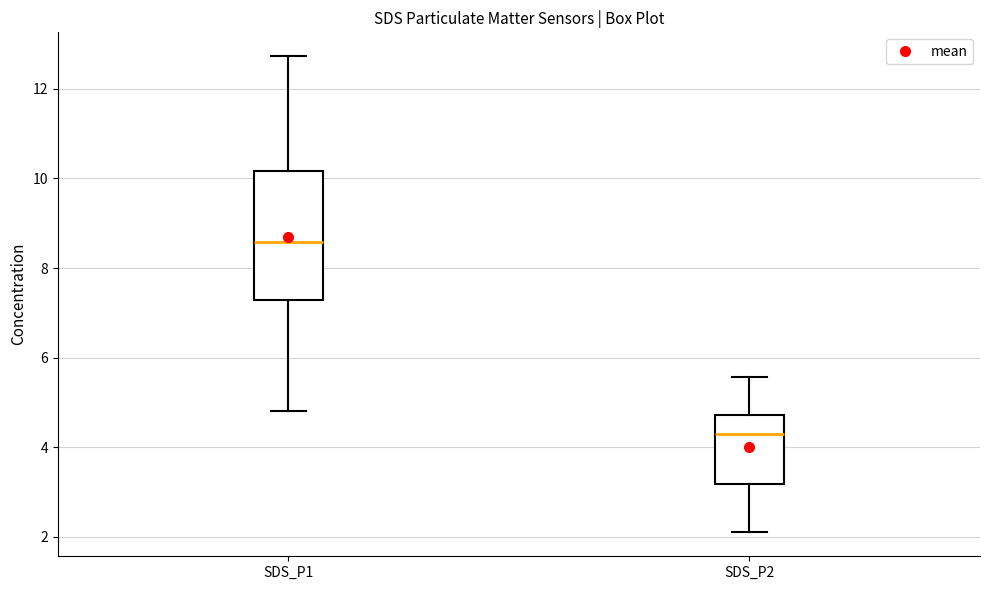

Reading left to right, read every box against the y-axis: the position of its median line, the range the box covers, and the ends of its whiskers. The values are not printed on the chart, so give them approximately, as read against the axis.

SDS_P1: median 8.6, box 7.2 to 10.2, whiskers 4.8 to 12.8
SDS_P2: median 4.4, box 3.2 to 4.8, whiskers 2.2 to 5.6